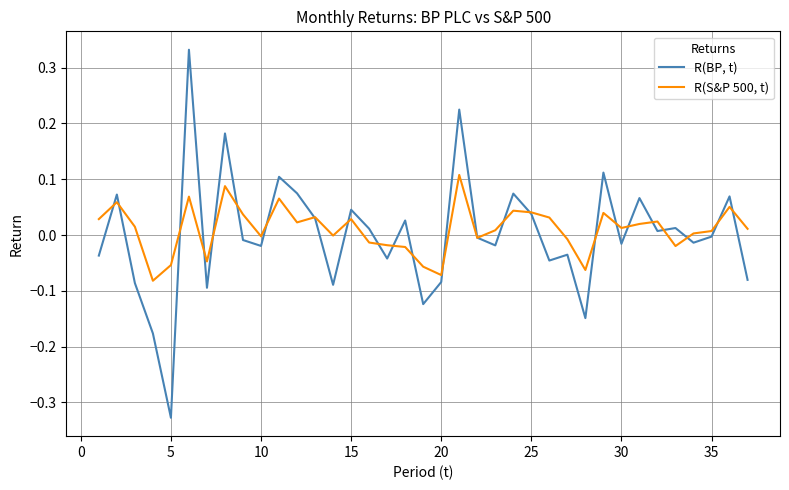

Which series has the widest spread of values?

R(BP, t)